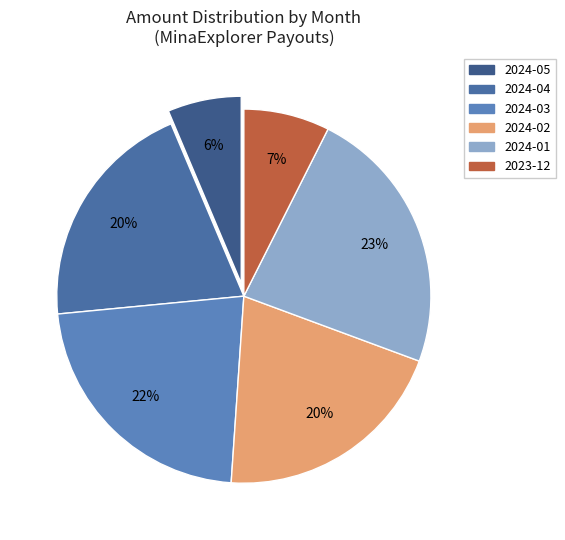

Count the number of slices in the pie.

6